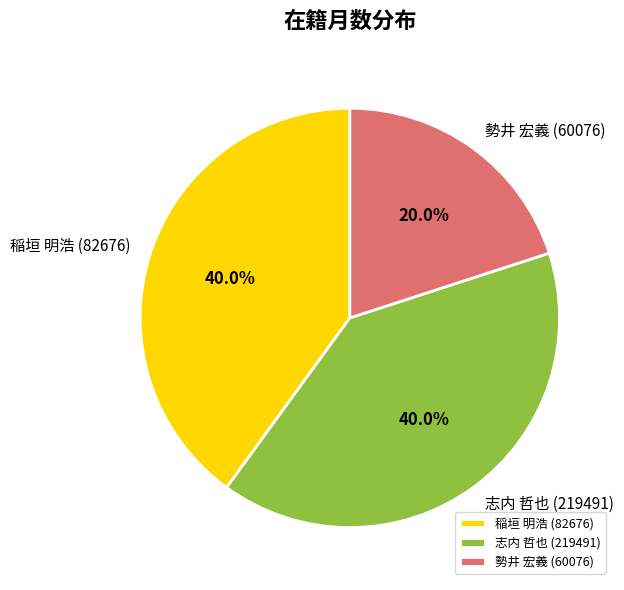

Approximately how many times larger is the value at 勢井 宏義 (60076) compared to 稲垣 明浩 (82676)?

0.5